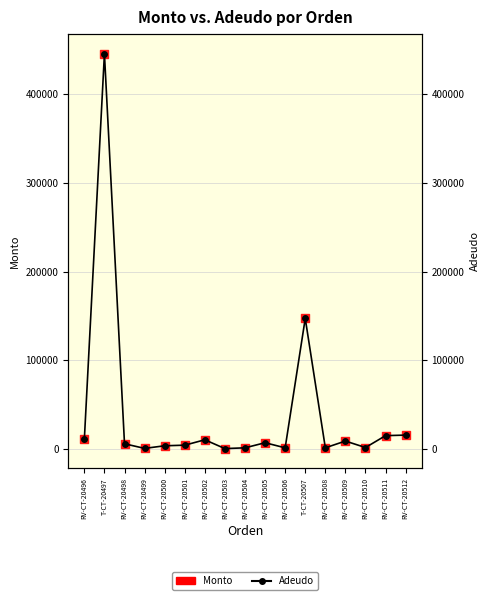

Which series contains the lowest Y value?

Monto